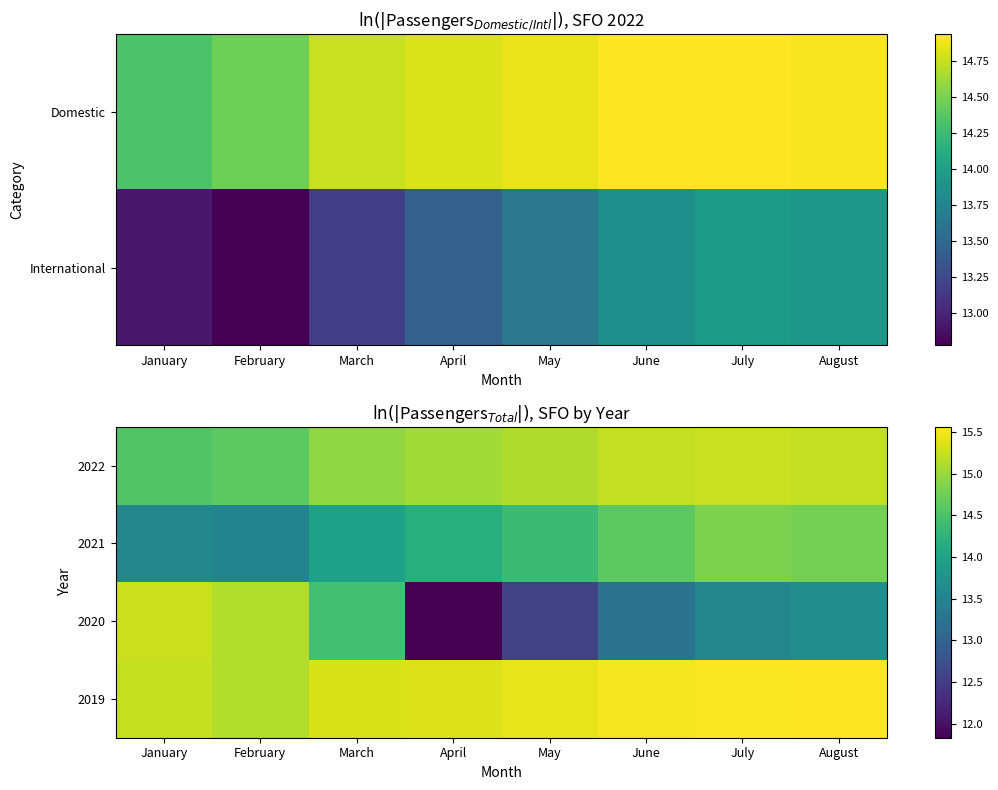

What is the difference between the highest and lowest values at June?

2.3